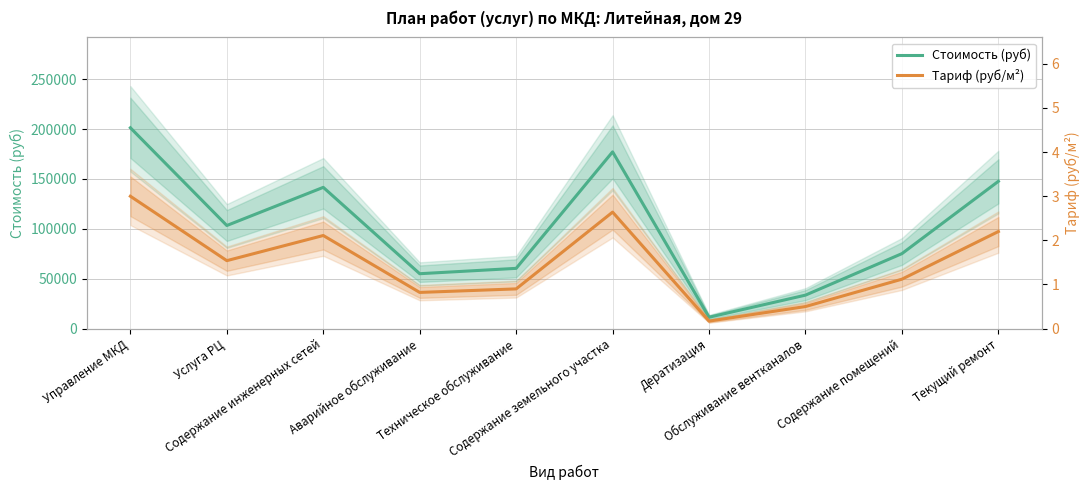

Reading left to right, list all the values displayed in this chart.

Стоимость (руб): Управление МКД=201236.4	Услуга РЦ=103301.4	Содержание инженерных сетей=141536.3	Аварийное обслуживание=55004.6	Техническое обслуживание=60370.9	Содержание земельного участка=177088.0	Дератизация=11403.4	Обслуживание вентканалов=33539.4	Содержание помещений=75128.3	Текущий ремонт=147573.4
Тариф (руб/м²): Управление МКД=3.0	Услуга РЦ=1.5	Содержание инженерных сетей=2.1	Аварийное обслуживание=0.8	Техническое обслуживание=0.9	Содержание земельного участка=2.6	Дератизация=0.2	Обслуживание вентканалов=0.5	Содержание помещений=1.1	Текущий ремонт=2.2